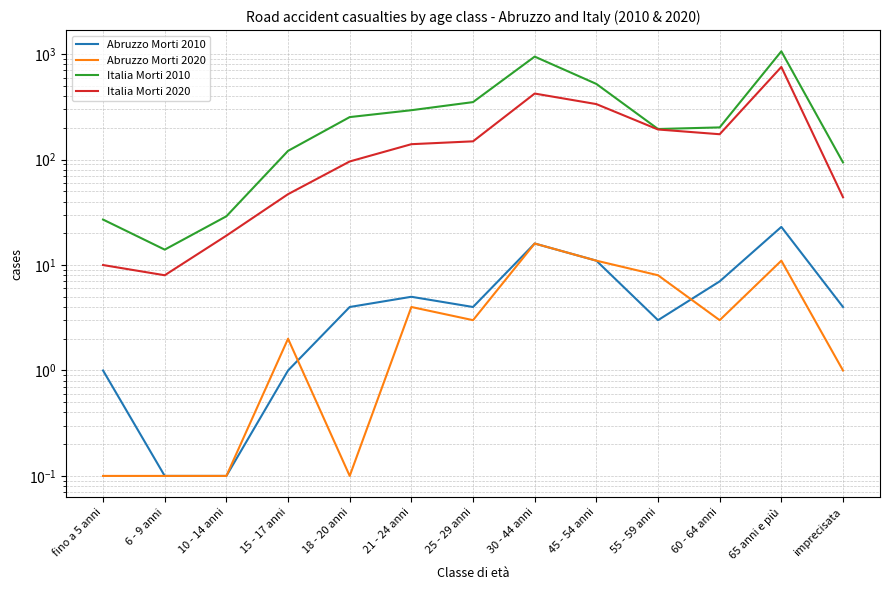

What value does the Italia Morti 2020 series have at 55 - 59 anni?

193.0